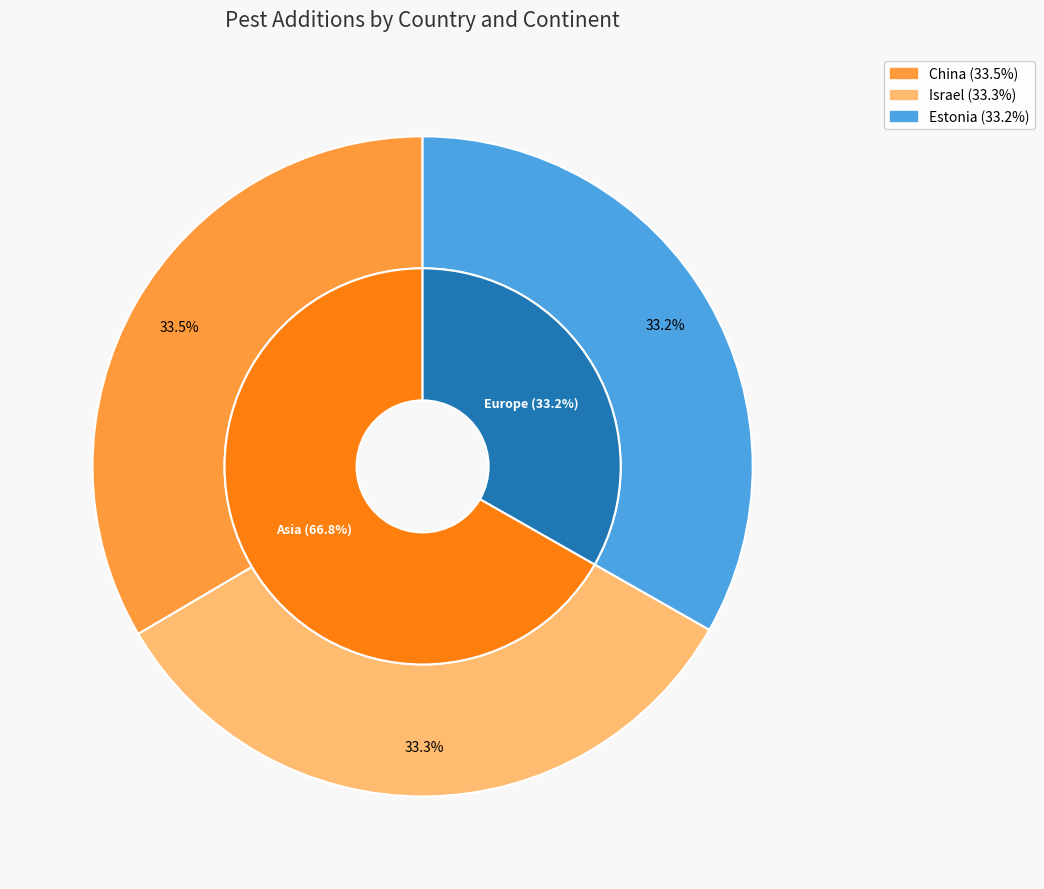

To the nearest percent, what is the average slice percentage?

33%